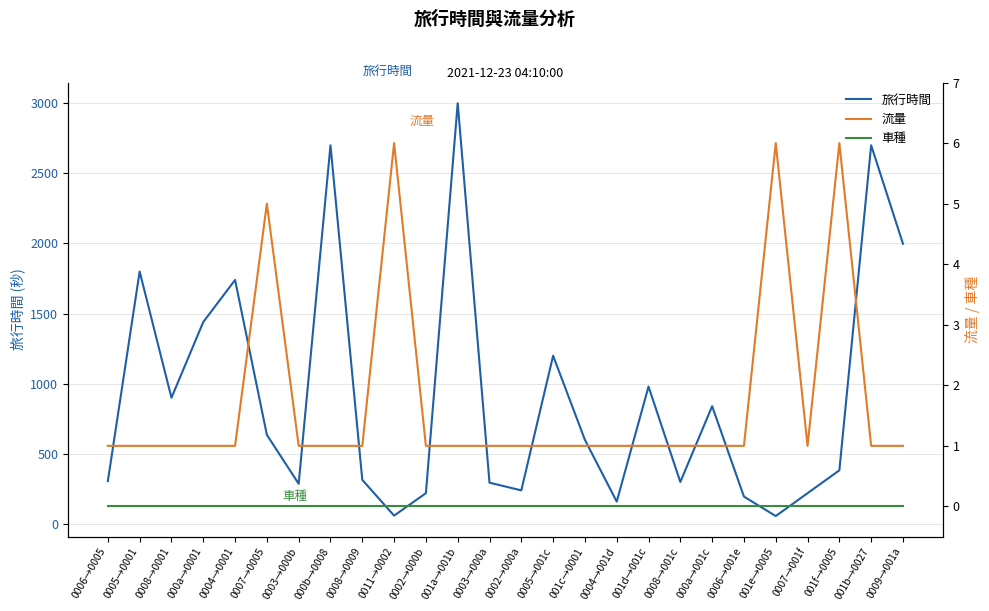

What is the label of the 12th point from the left?

001a→001b